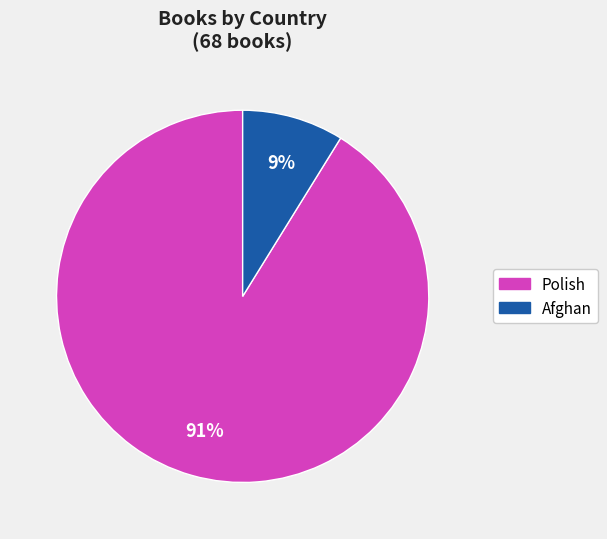

Is there a majority slice in this chart?

Yes